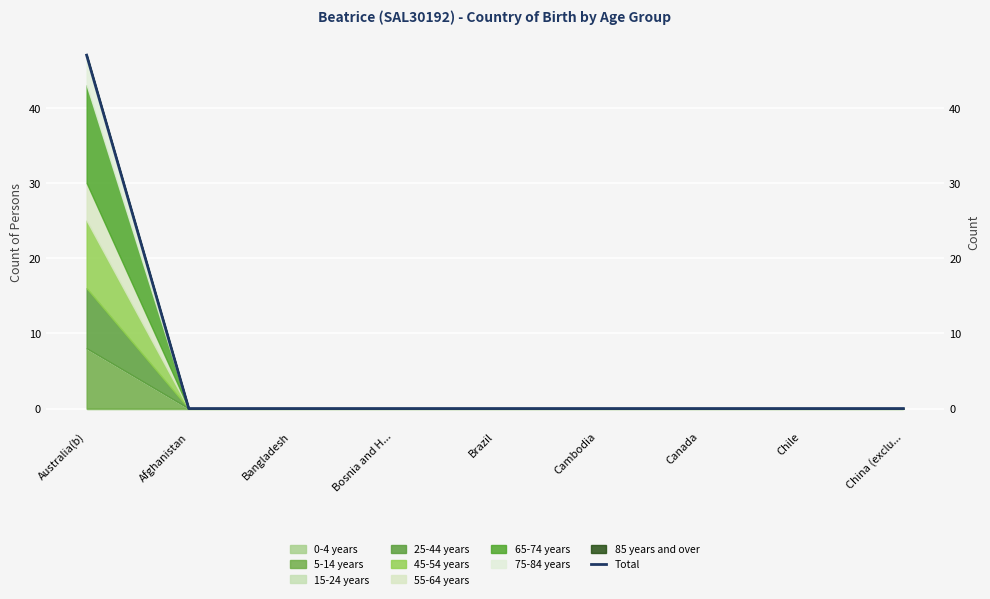

Reading left to right, list all the values displayed in this chart.

47	0	0	0	0	0	0	0	0